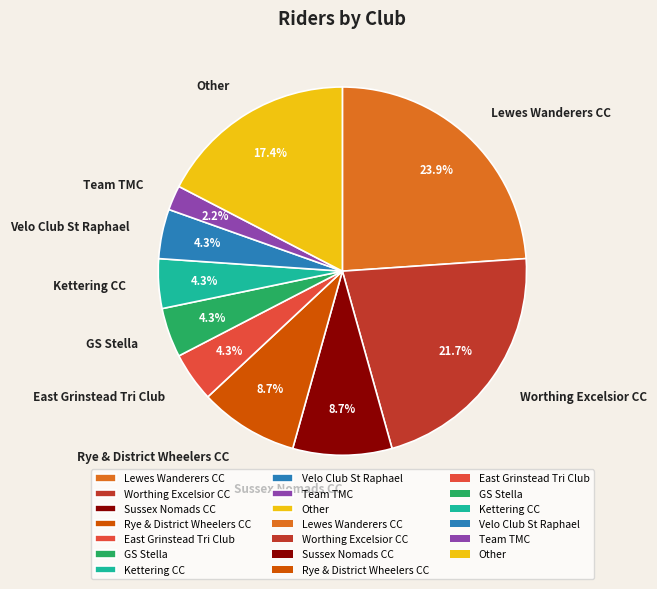

What is the smallest slice in the pie chart?

Team TMC